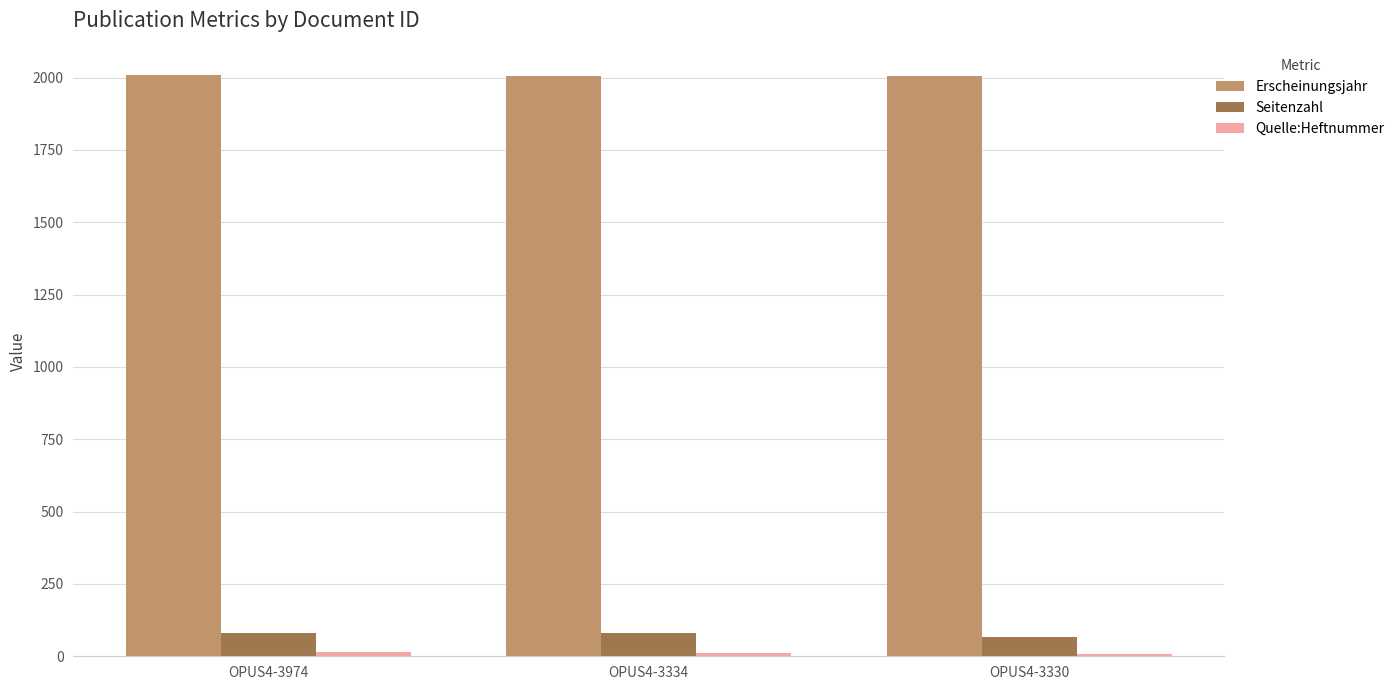

What is the sum of all Seitenzahl values?

228